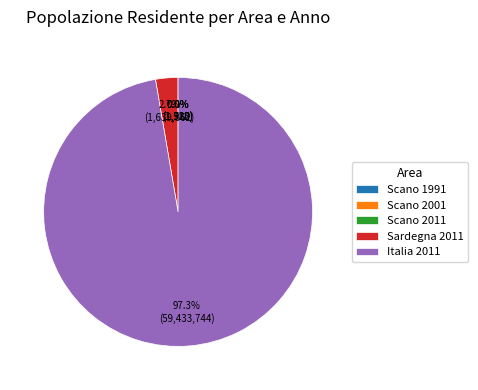

Which slice is the largest?

Italia 2011